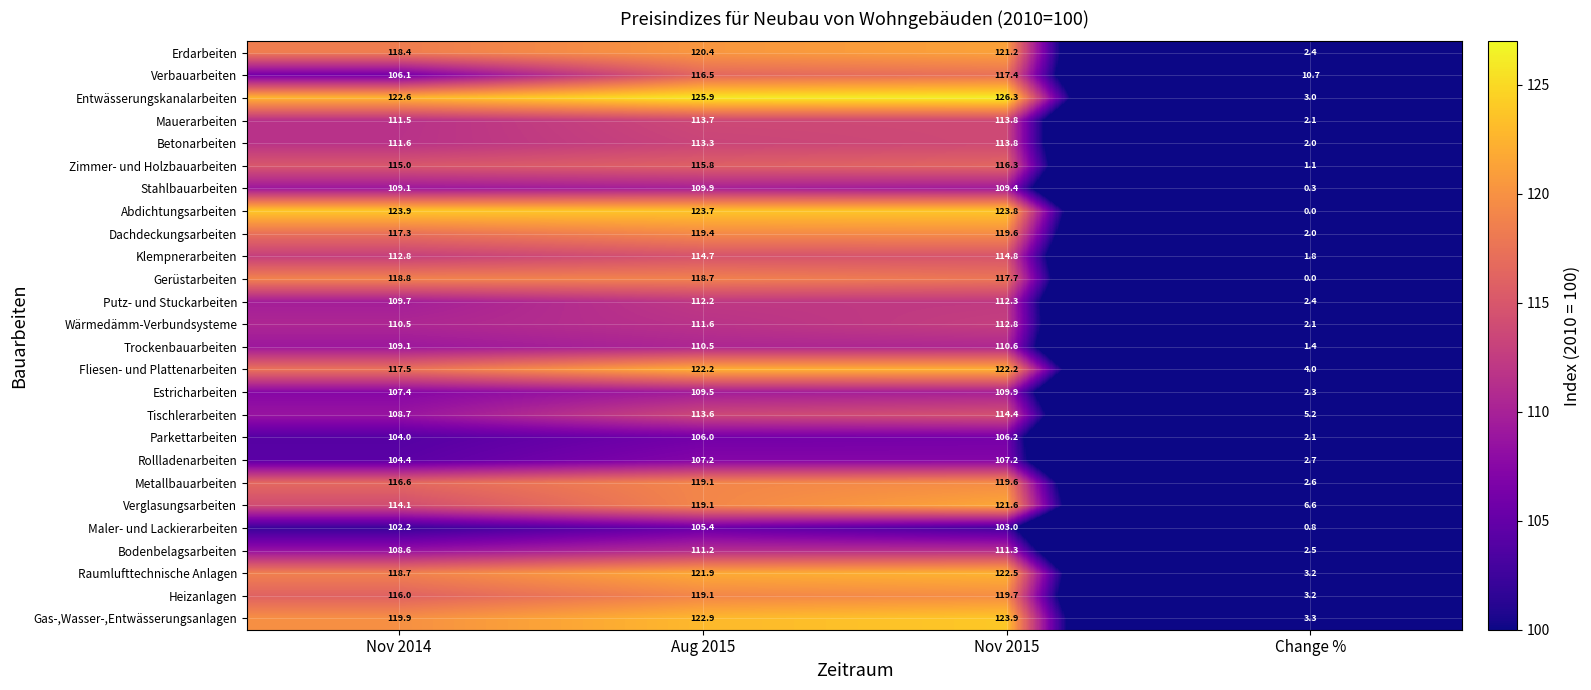

Which series has the largest total across all categories?

Entwässerungskanalarbeiten